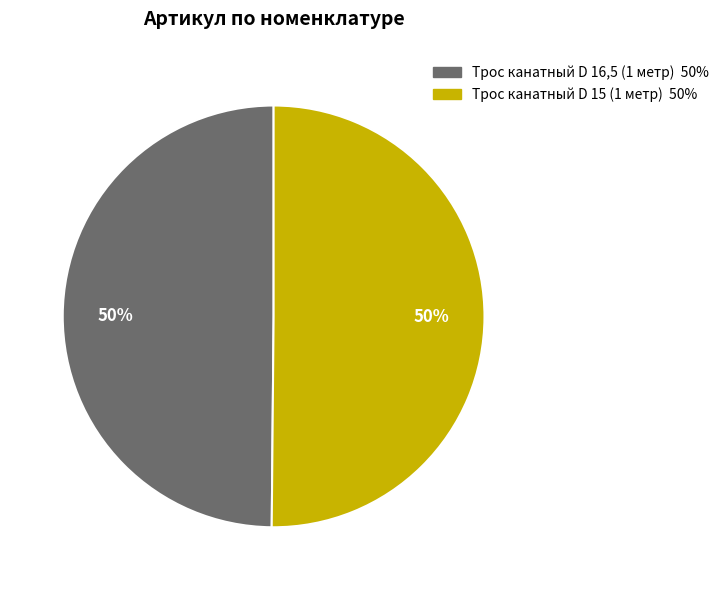

To the nearest percent, what portion does Трос канатный D 16,5 (1 метр) represent?

50%